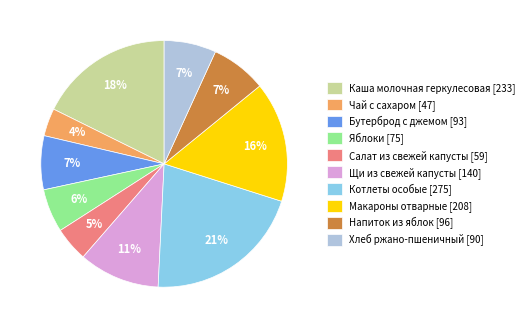

Is it true that Макароны отварные is 30% of the pie?

False